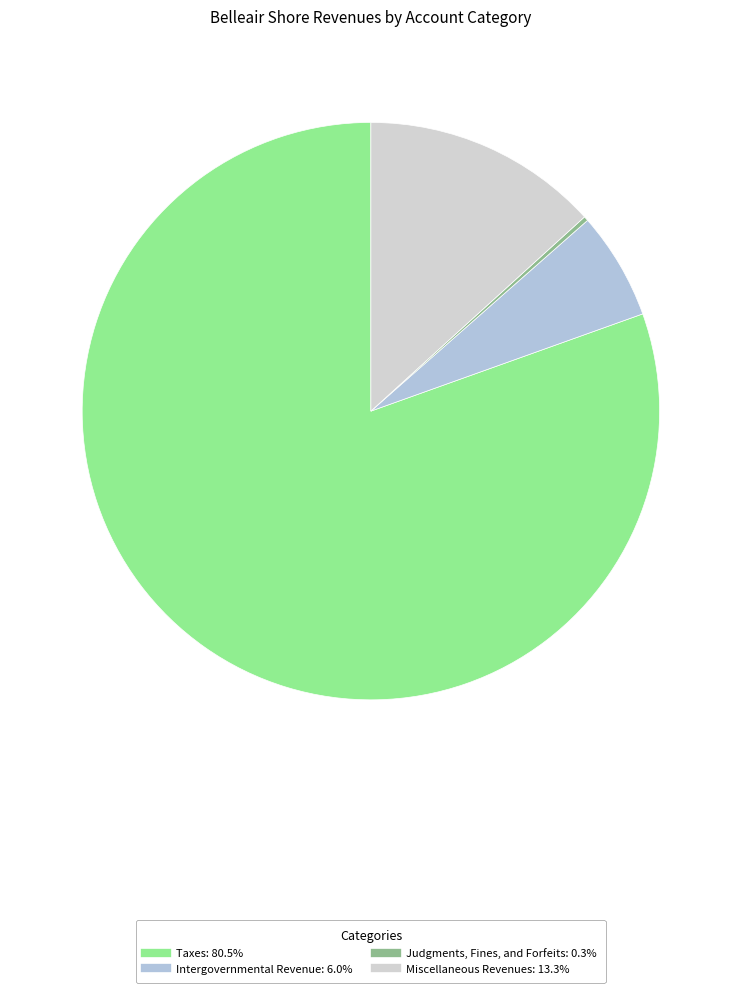

What percentage is the Taxes slice, to the nearest percent?

80%